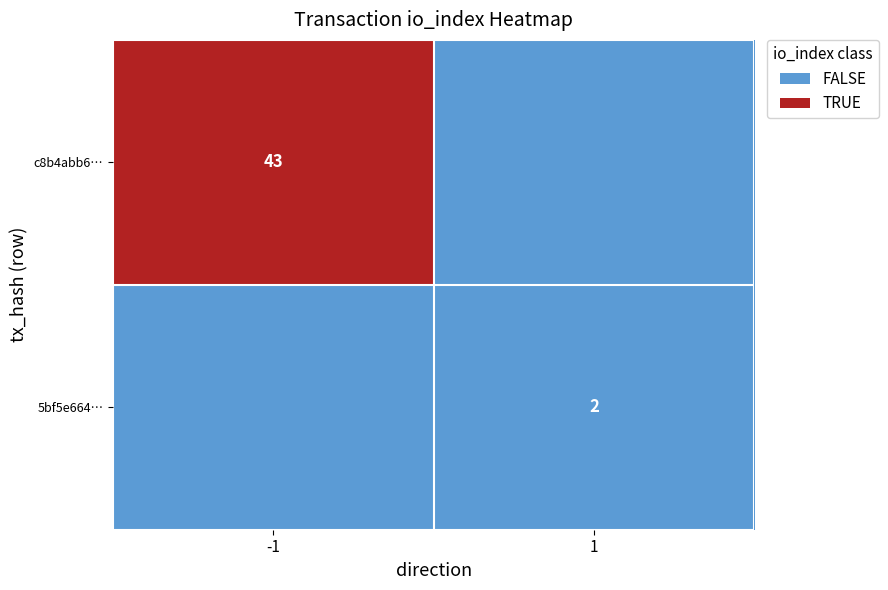

True or false: 5bf5e664… has a value of 3 at 1.

False